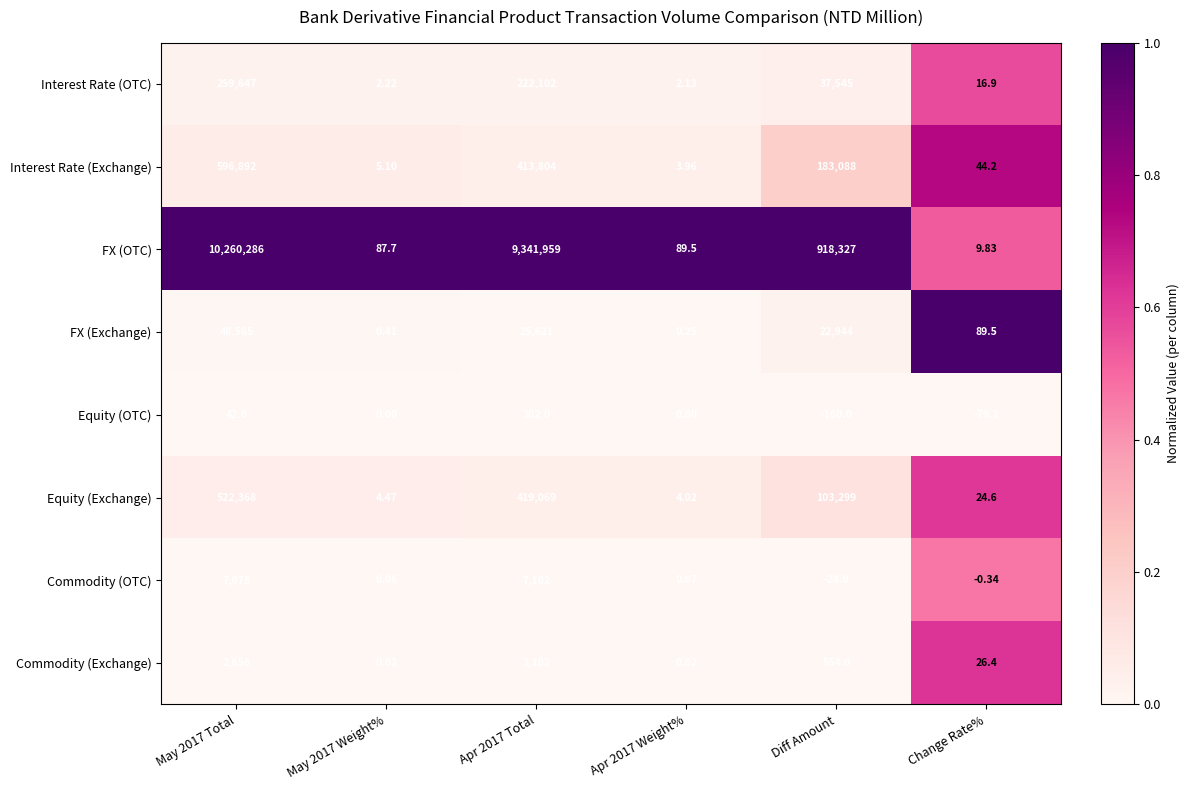

Which series has the largest total across all categories?

FX (OTC)